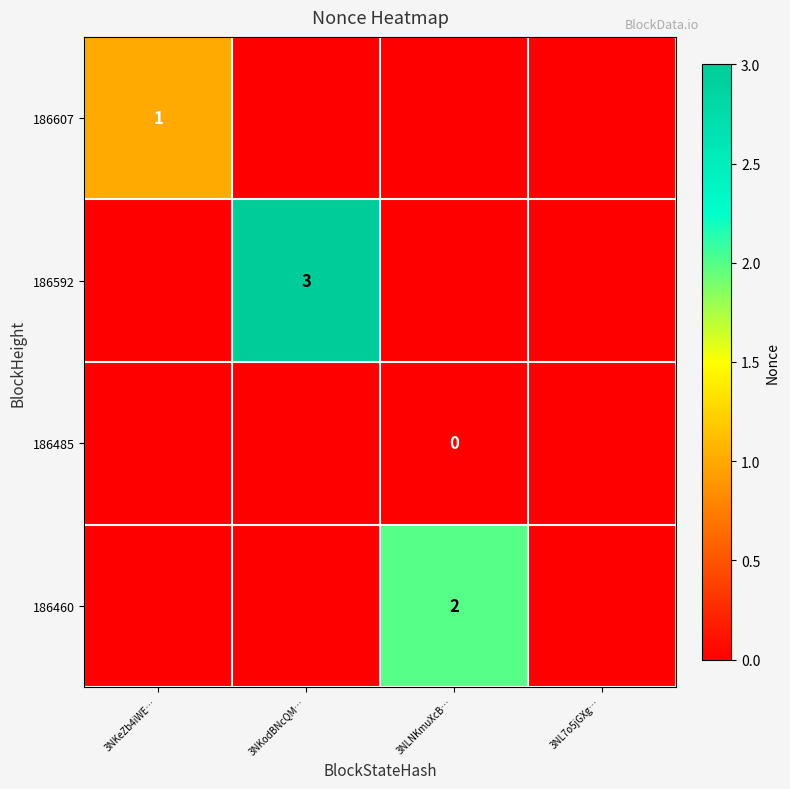

The value of 186592 at 3NKodBNcQM… is 5. True or false?

False